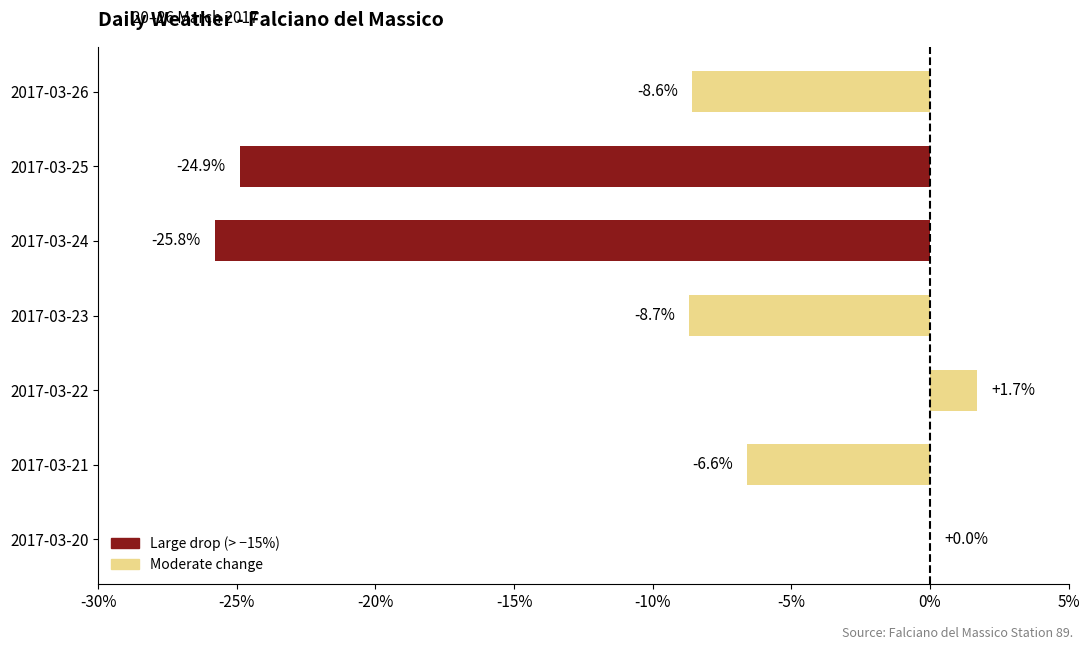

What is the maximum value shown in the chart?

1.7